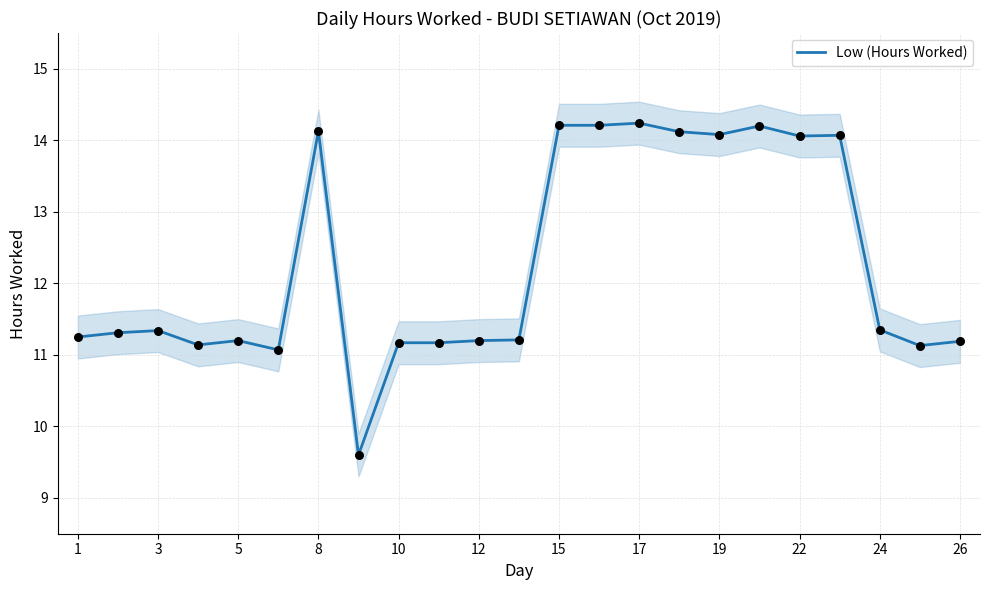

True or false: Low (Hours Worked) has a value of 16.9 at 26.

False